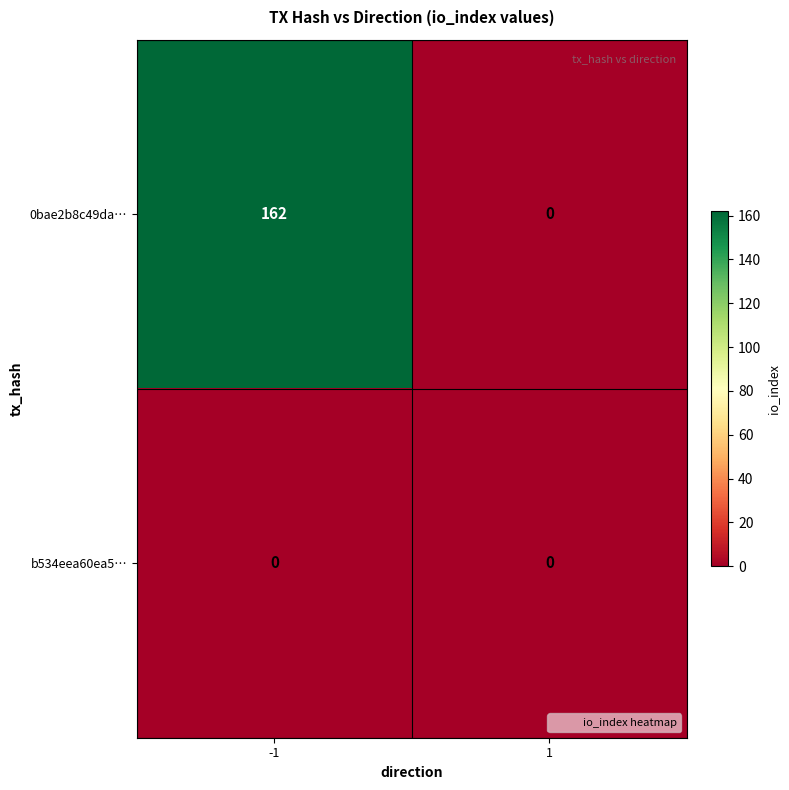

How many categories are shown in the chart?

2